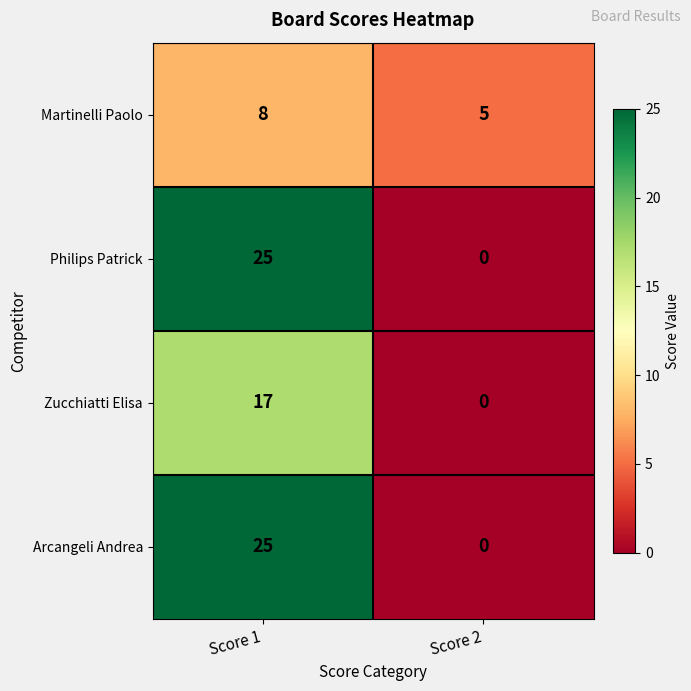

At which category is the sum across all series the highest?

Score 1